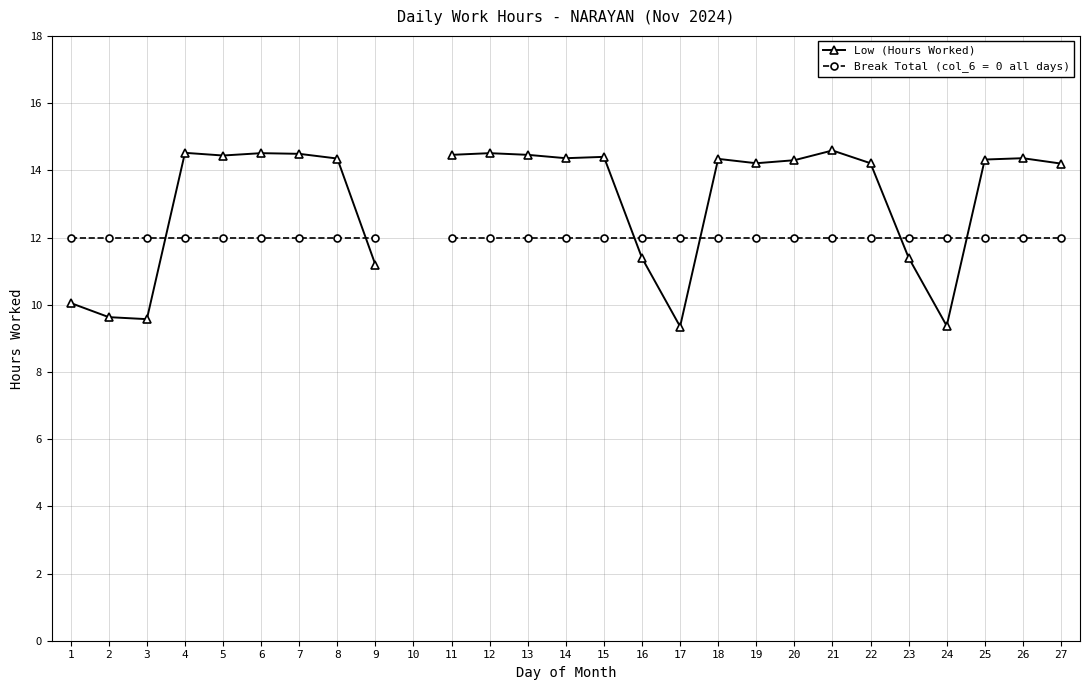

The chart shows a value of 16.0 at 23. True or false?

False